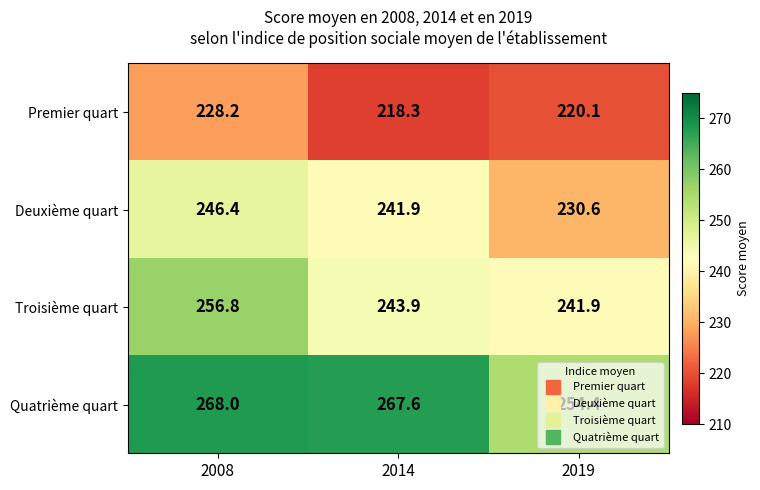

Which series has the widest spread of values?

Deuxième quart